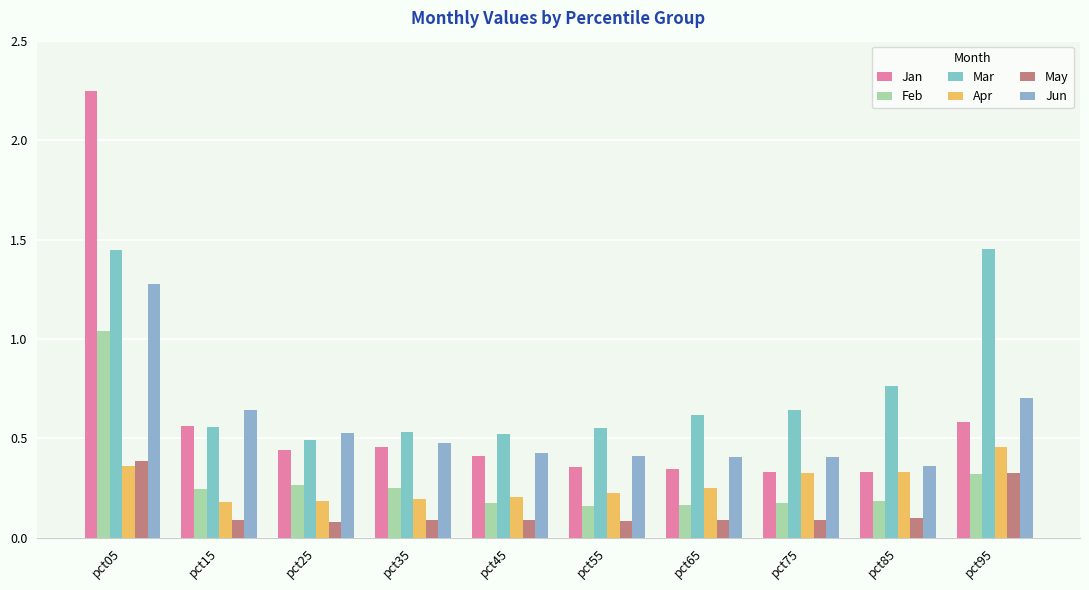

What is the approximate value of Jun at pct65?

0.4